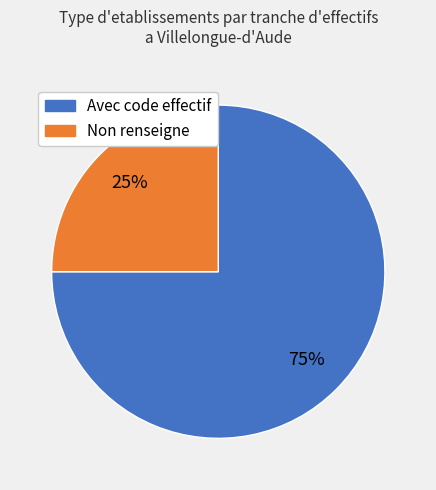

Is there any slice that represents more than half of the pie?

Yes